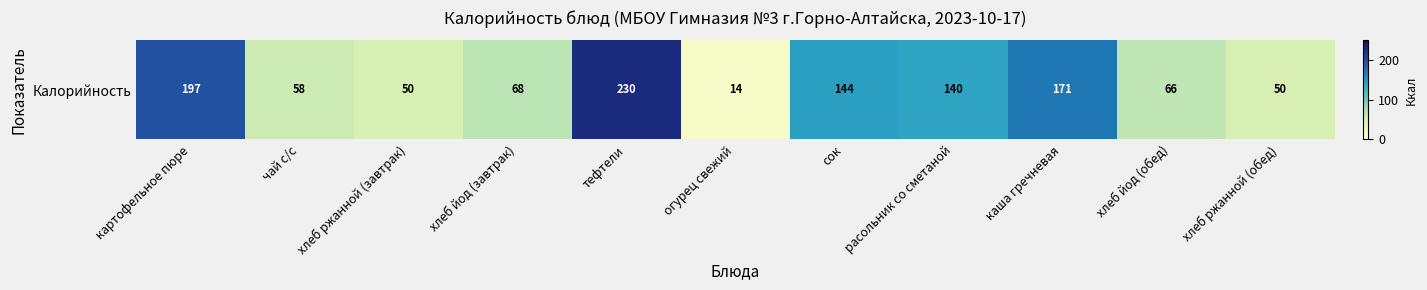

How many data points does each series have?

11